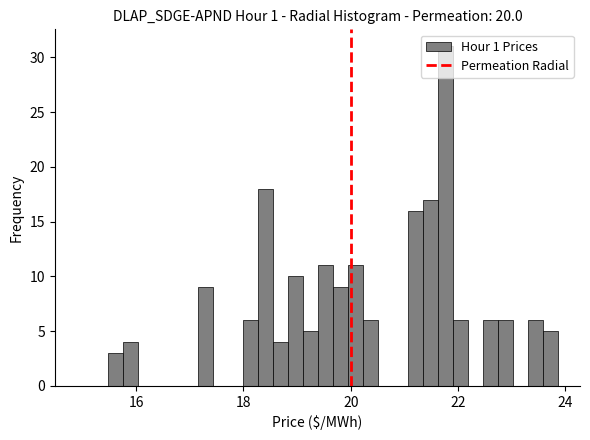

Read against the x-axis, roughly where is the centre of the tallest bar?

21.8